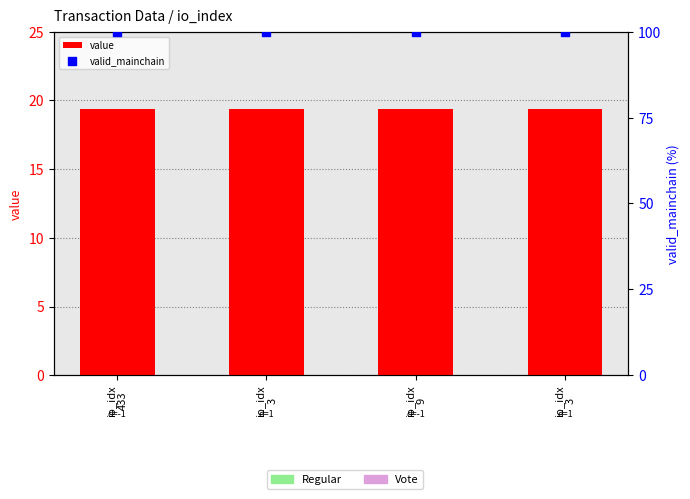

What is the total value across all series at io_idx
433?

119.4